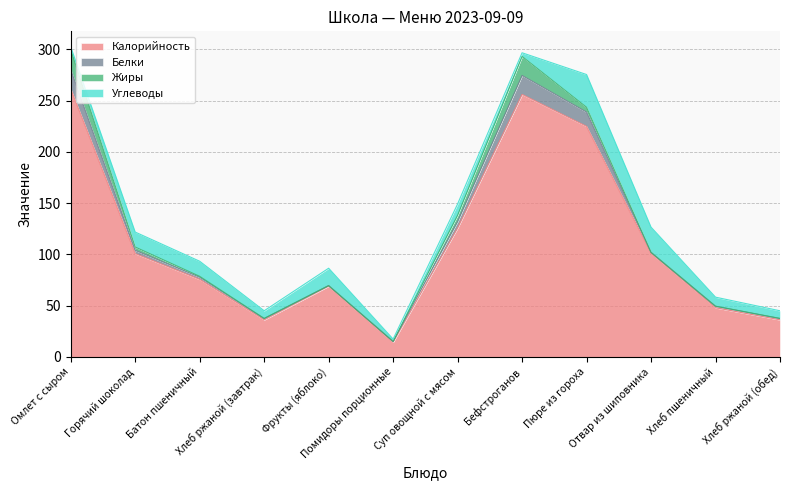

How many data points in Жиры are above 0?

10